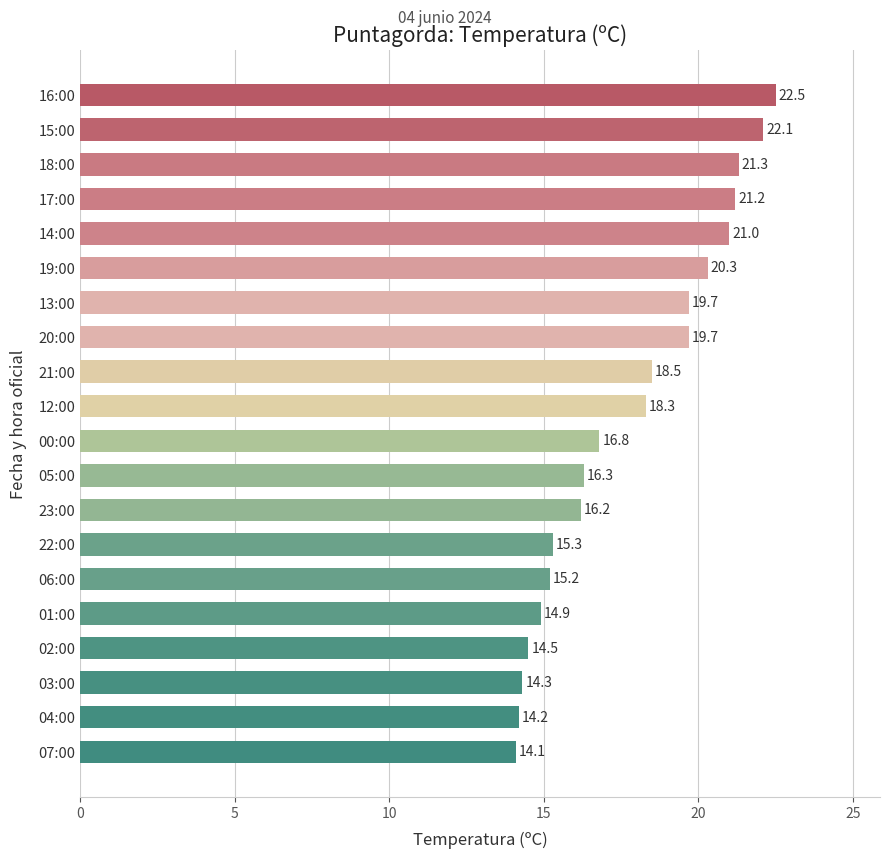

What is the change in value from 05:00 to 20:00?

+3.4